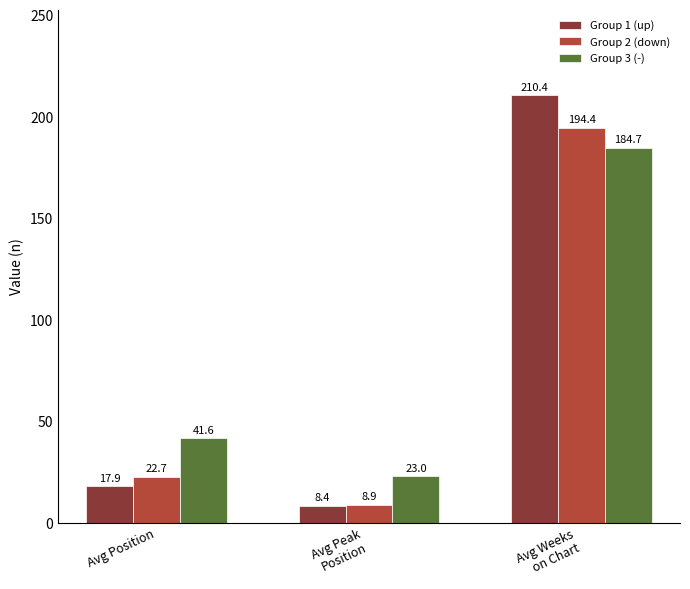

At which category does the chart reach its peak across all series?

Avg Weeks
on Chart